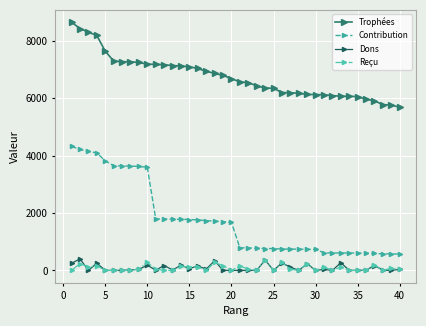

Which series has the widest spread of values?

Contribution